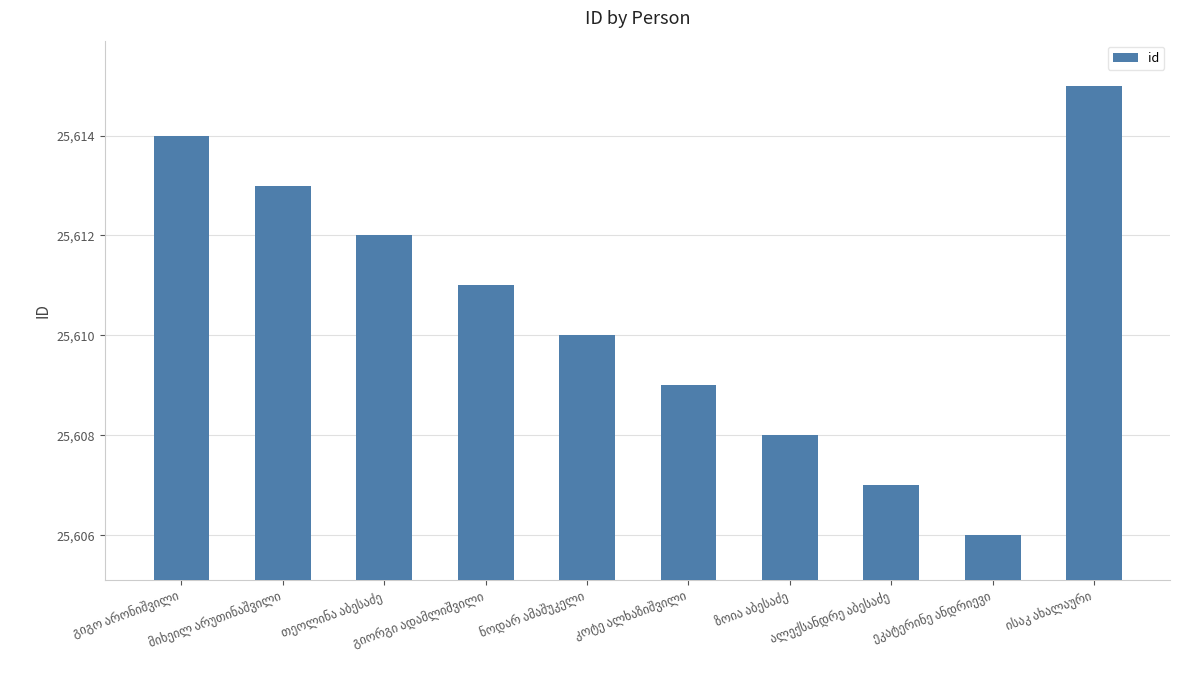

What is the difference between the maximum and second lowest values?

8